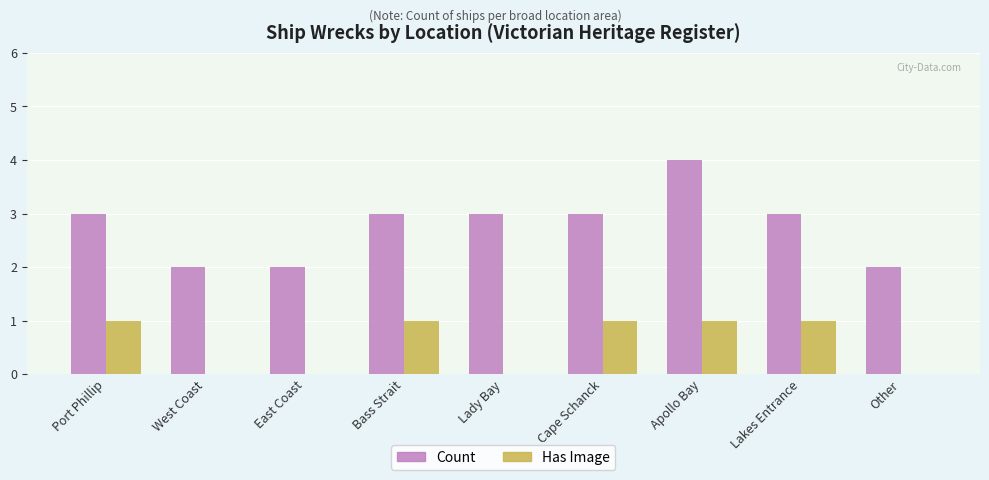

What is the maximum value shown in the chart?

4